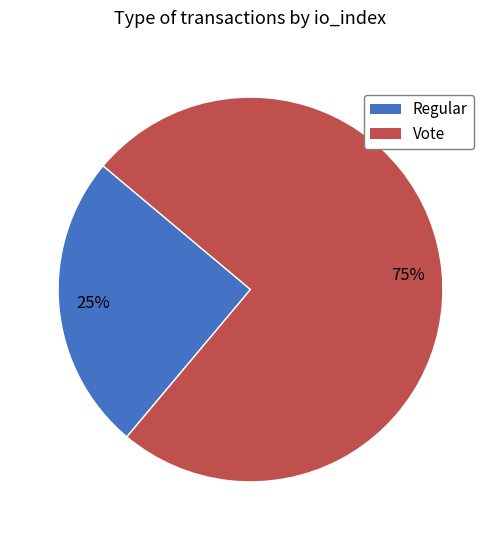

The Regular slice represents 39% of the pie. True or false?

False